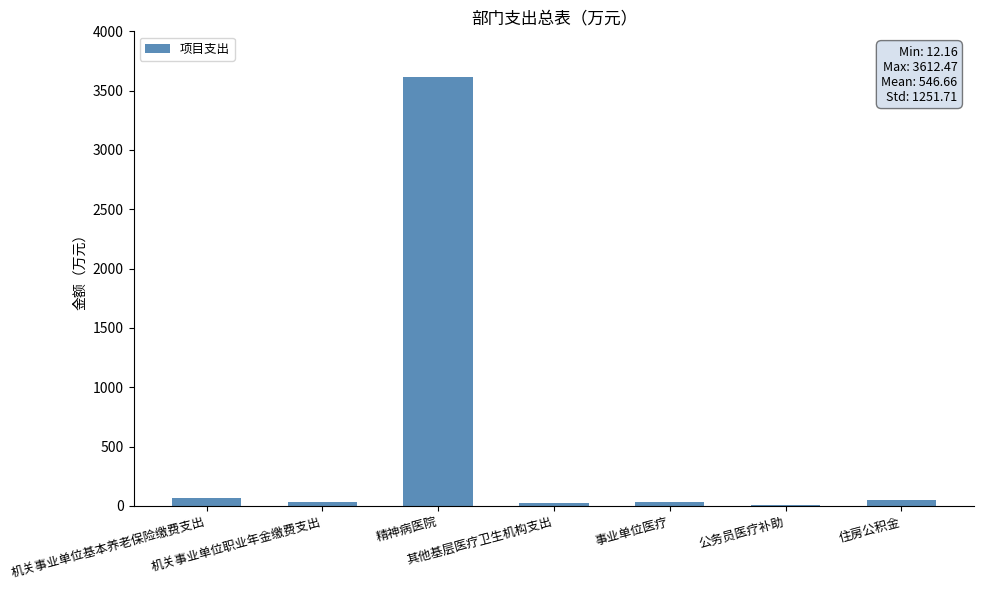

Are the bars horizontal?

No